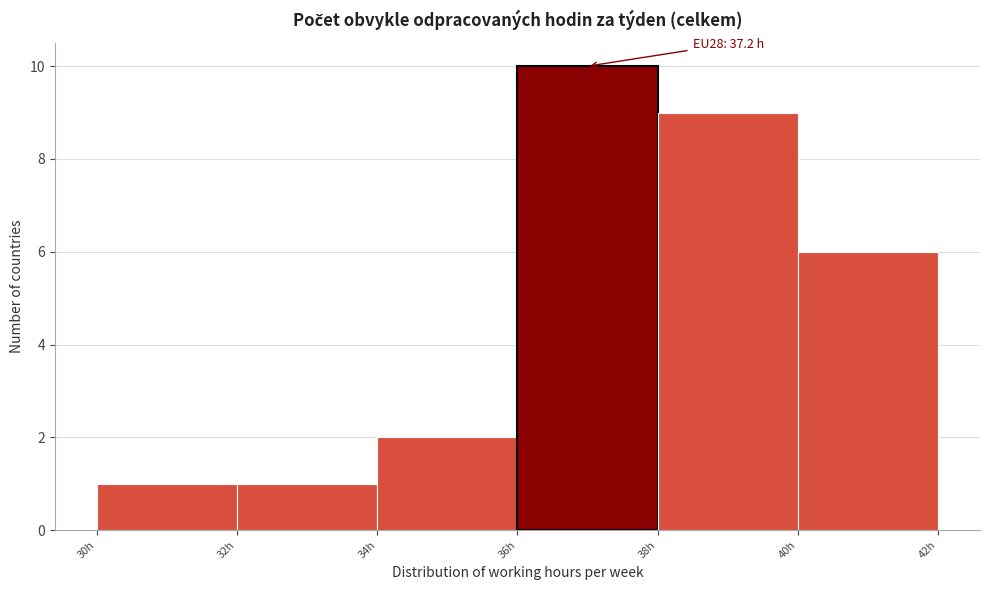

Over which range of the x-axis is the bar tallest?

36 to 38